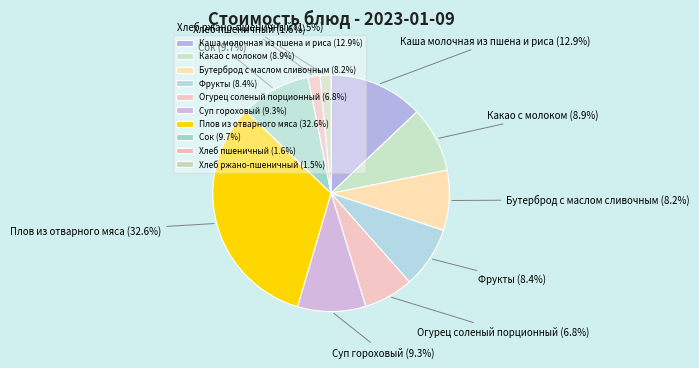

How many segments does this pie chart have?

10